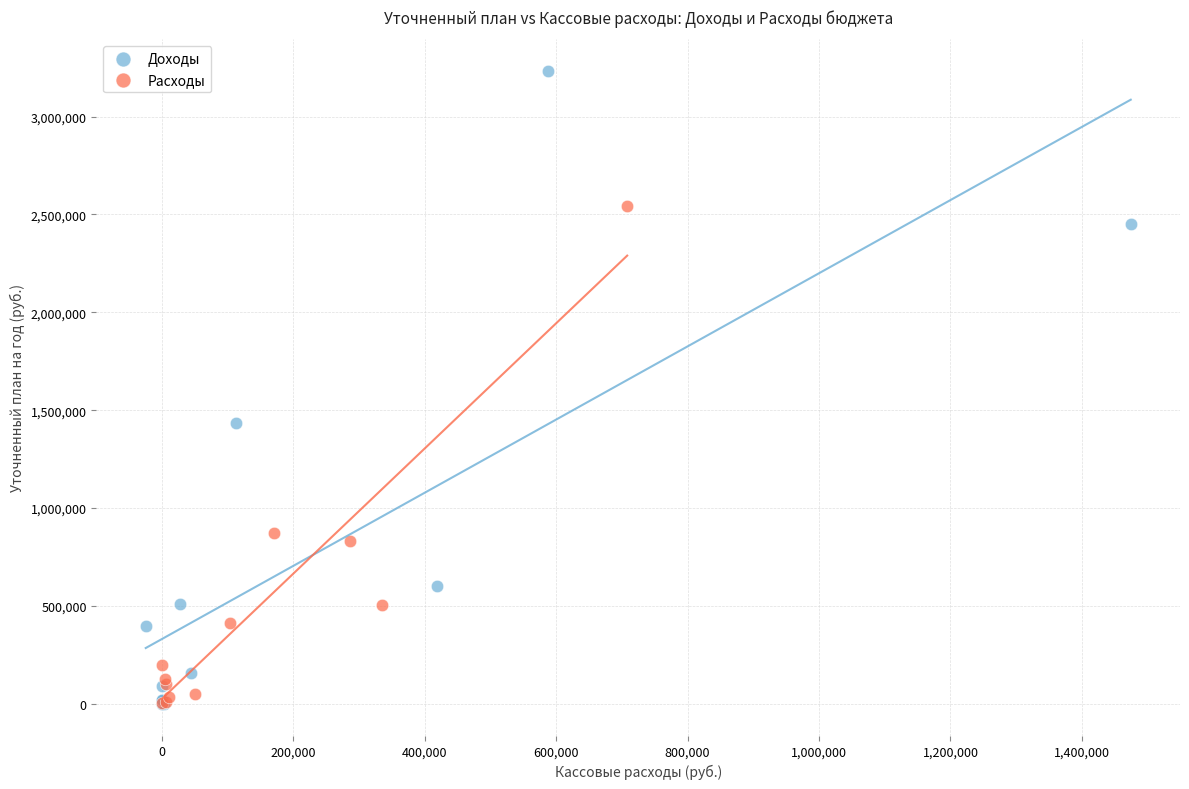

What are all the series names shown in the legend?

Доходы, Расходы